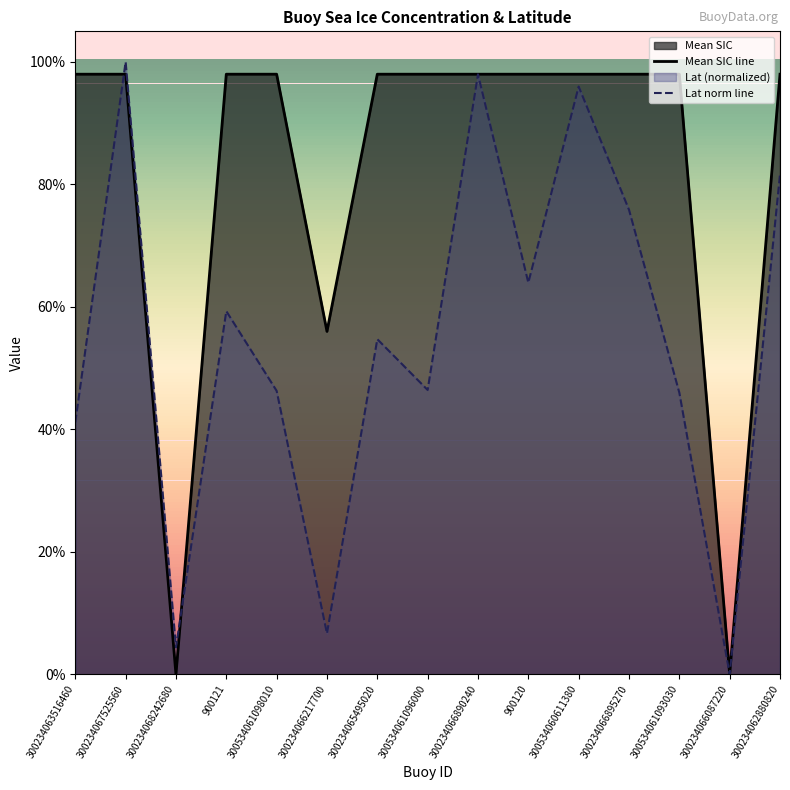

Between which two adjacent categories do Mean SIC line and Lat norm line first intersect?

300234063516460 and 300234067525560